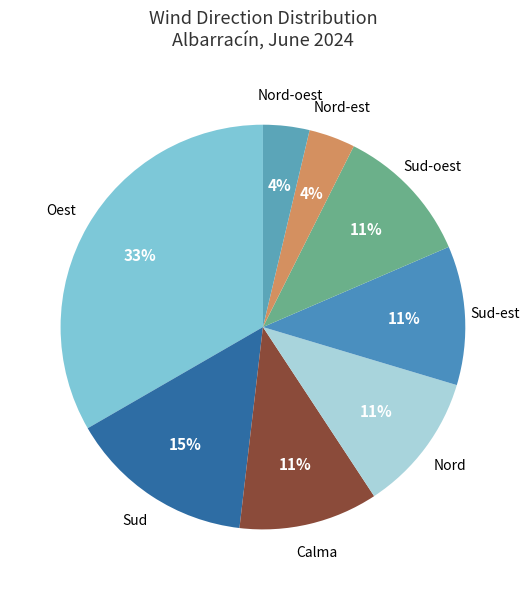

How many segments does this pie chart have?

8